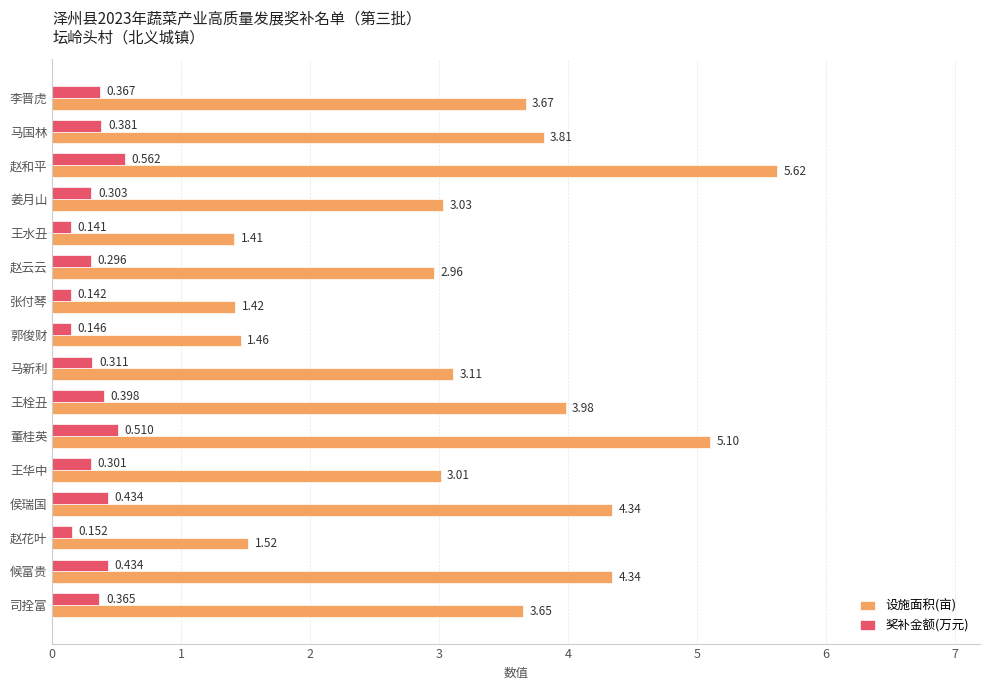

Where is 设施面积(亩) nearest to the value 3?

王华中